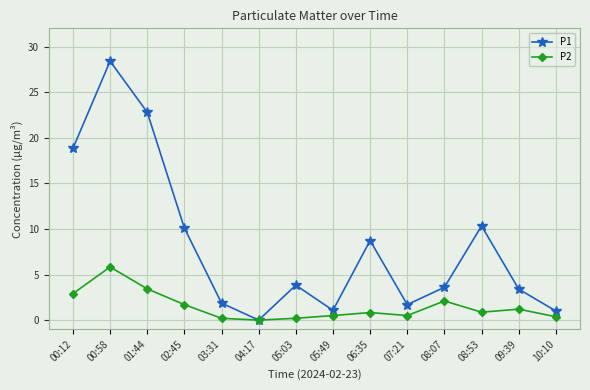

True or false: P2 has a value of 3.5 at 00:58.

False